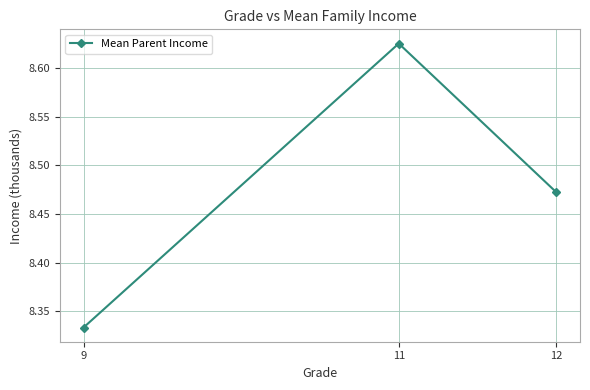

Between 11 and 9, which is larger?

11